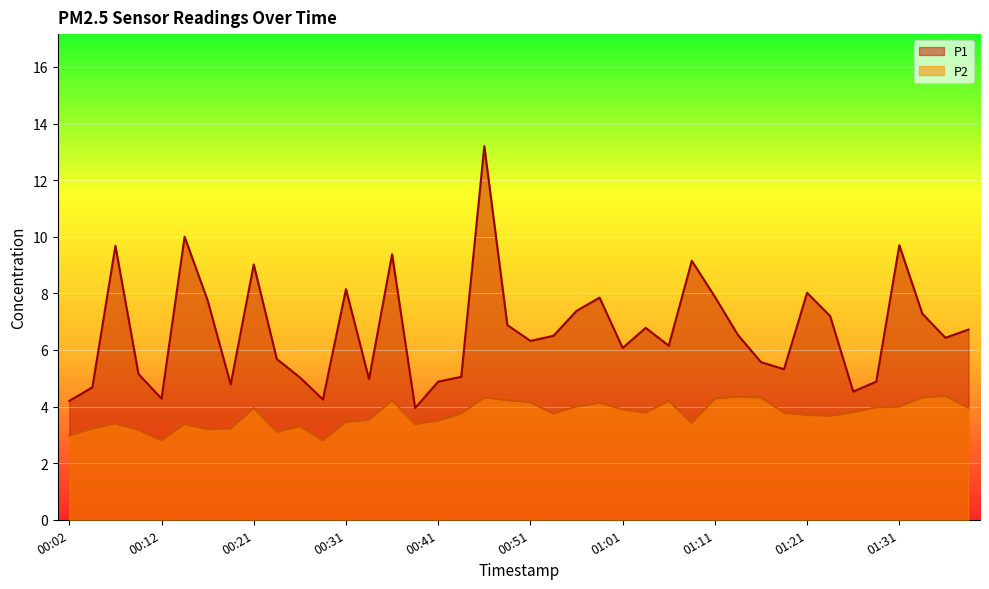

Reading right to left, extract all data points from this chart.

P1: 01:38=6.7	01:36=6.4	01:33=7.3	01:31=9.7	01:28=4.9	01:26=4.5	01:23=7.2	01:21=8.0	01:18=5.3	01:16=5.6	01:13=6.5	01:11=7.9	01:08=9.2	01:06=6.2	01:03=6.8	01:01=6.1	00:59=7.8	00:56=7.4	00:54=6.5	00:51=6.3	00:49=6.9	00:46=13.2	00:44=5.0	00:41=4.9	00:39=4.0	00:36=9.4	00:34=5.0	00:31=8.2	00:29=4.2	00:26=5.0	00:24=5.7	00:21=9.0	00:19=4.8	00:16=7.8	00:14=10.0	00:12=4.3	00:09=5.2	00:07=9.7	00:04=4.7	00:02=4.2
P2: 01:38=4.0	01:36=4.4	01:33=4.3	01:31=4.0	01:28=4.0	01:26=3.8	01:23=3.7	01:21=3.7	01:18=3.8	01:16=4.3	01:13=4.3	01:11=4.3	01:08=3.4	01:06=4.2	01:03=3.8	01:01=3.9	00:59=4.1	00:56=4.0	00:54=3.8	00:51=4.2	00:49=4.2	00:46=4.3	00:44=3.8	00:41=3.5	00:39=3.4	00:36=4.2	00:34=3.5	00:31=3.5	00:29=2.8	00:26=3.3	00:24=3.1	00:21=4.0	00:19=3.2	00:16=3.2	00:14=3.4	00:12=2.8	00:09=3.2	00:07=3.4	00:04=3.2	00:02=3.0